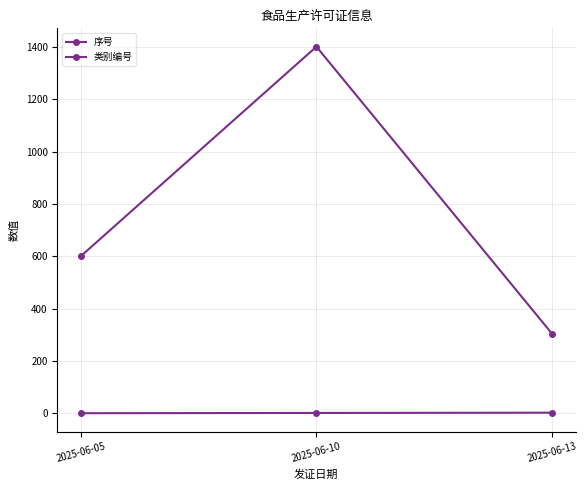

Does the chart have visible grid lines?

Yes